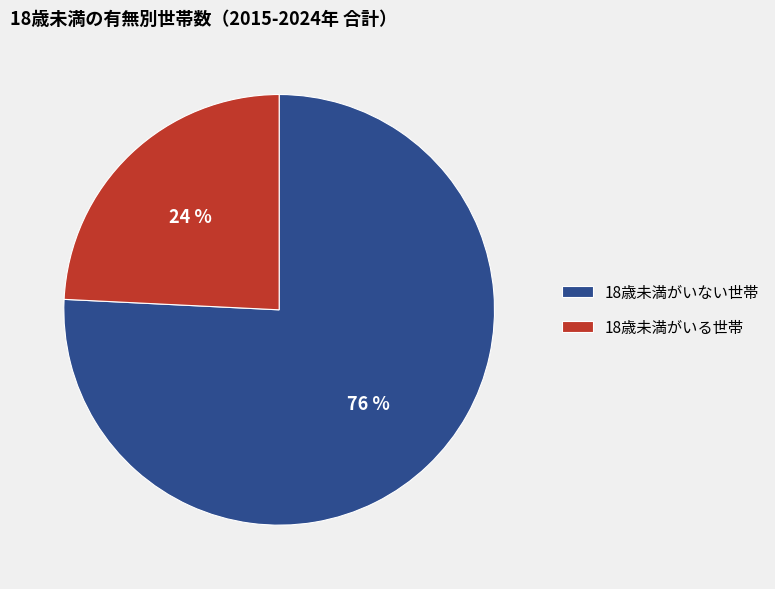

To the nearest percent, what percentage of the pie is 18歳未満がいる世帯?

24%